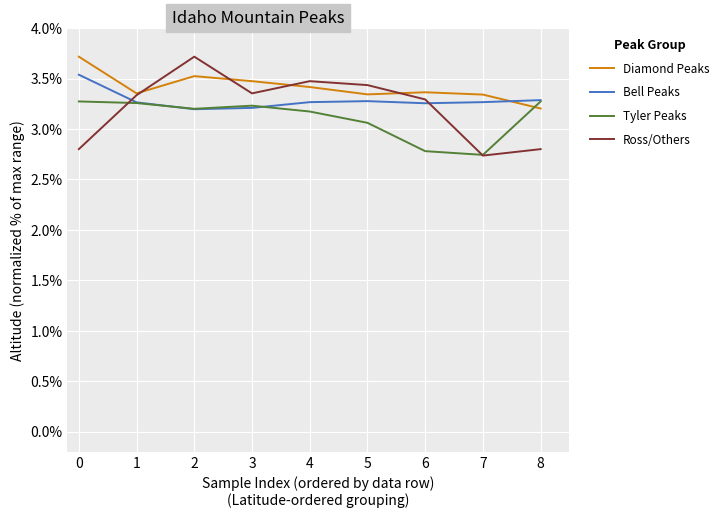

Rank the series at 6 from highest to lowest value.

Diamond Peaks, Ross/Others, Bell Peaks, Tyler Peaks